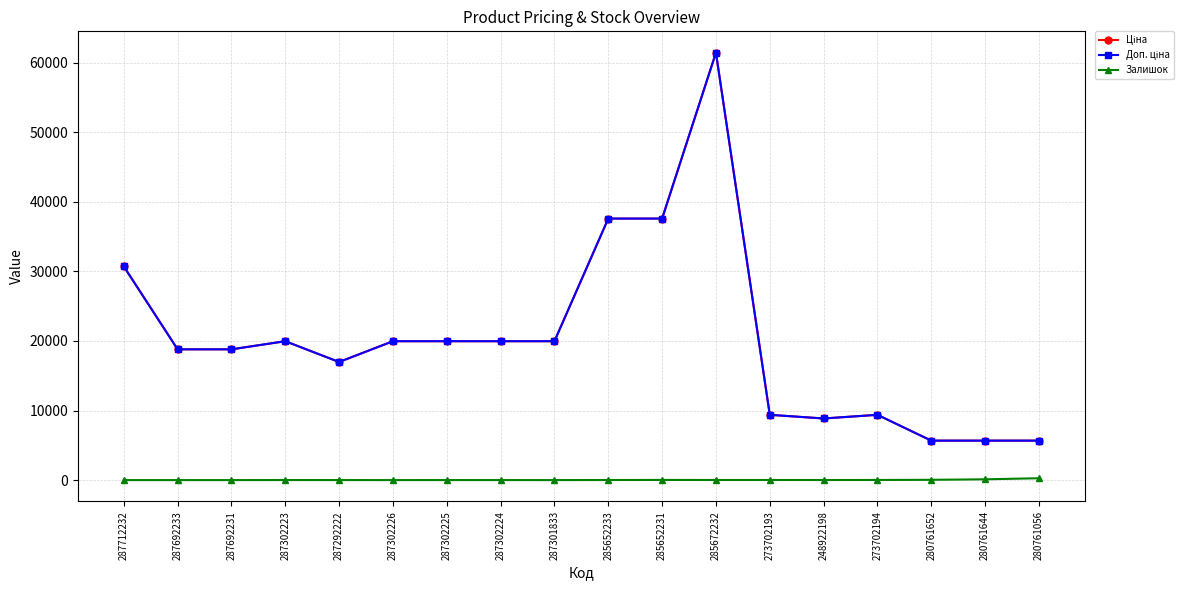

Is the value of Залишок at 285652233 greater than the value of Ціна at 273702194?

No